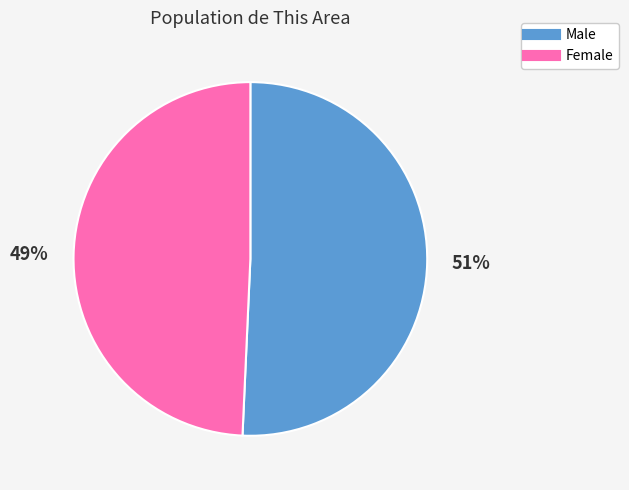

Do Female and Male together represent more than half of the pie?

Yes